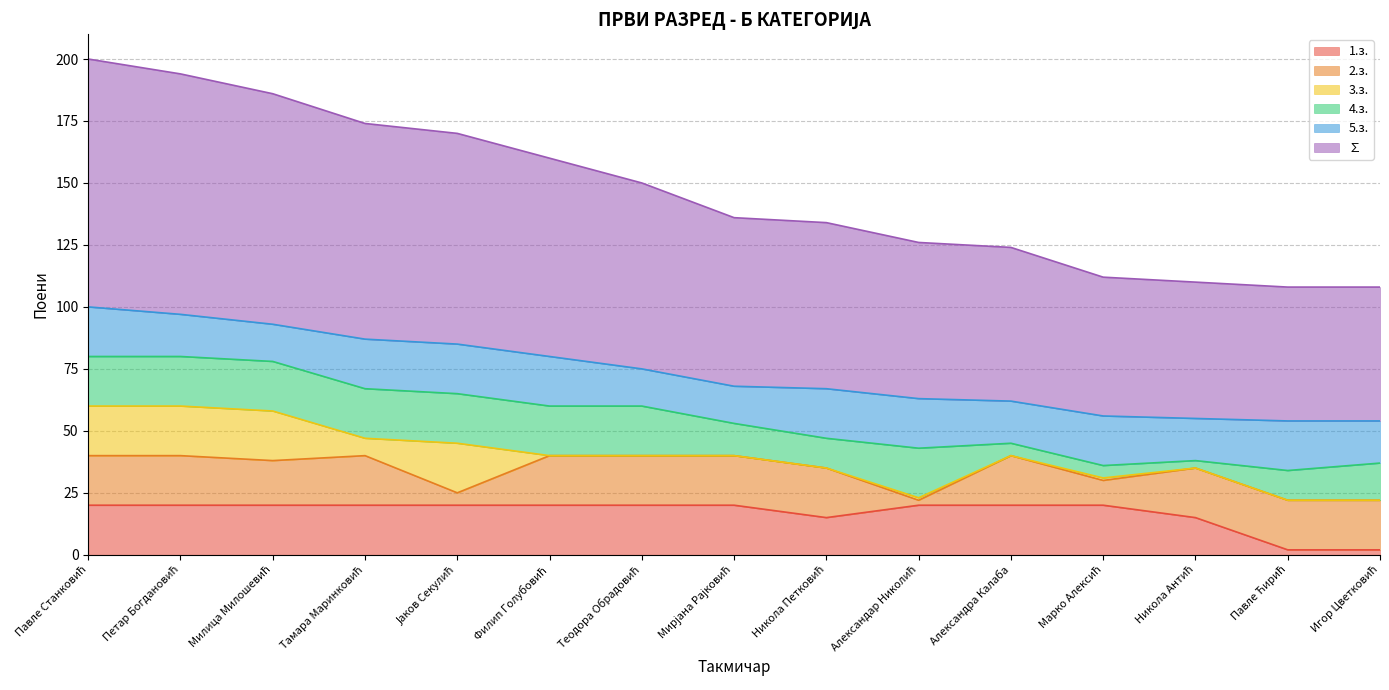

The 2.з. series shows 20 at 20. True or false?

True